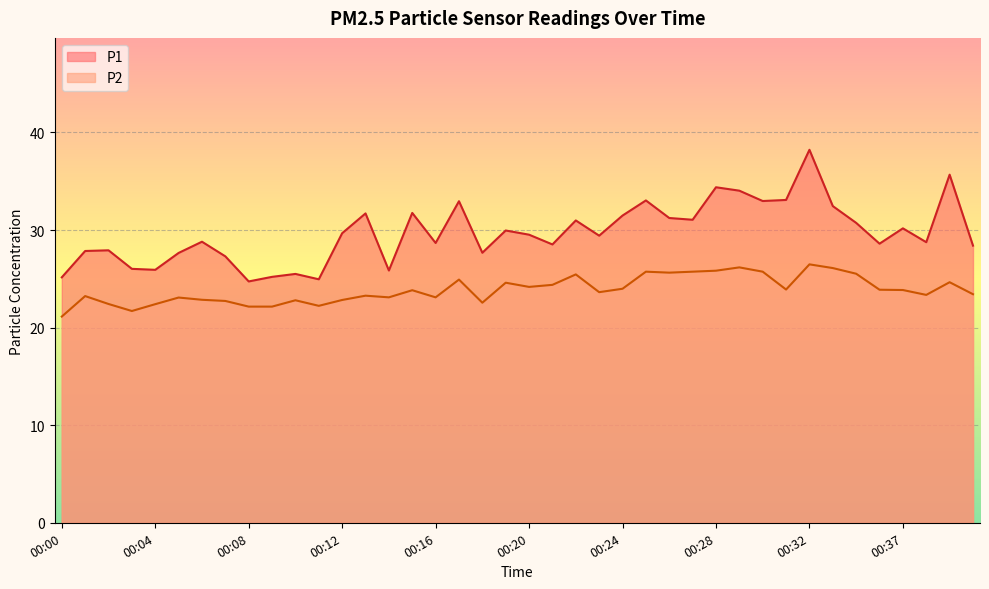

What is the difference between the highest and lowest values at 00:18?

5.1